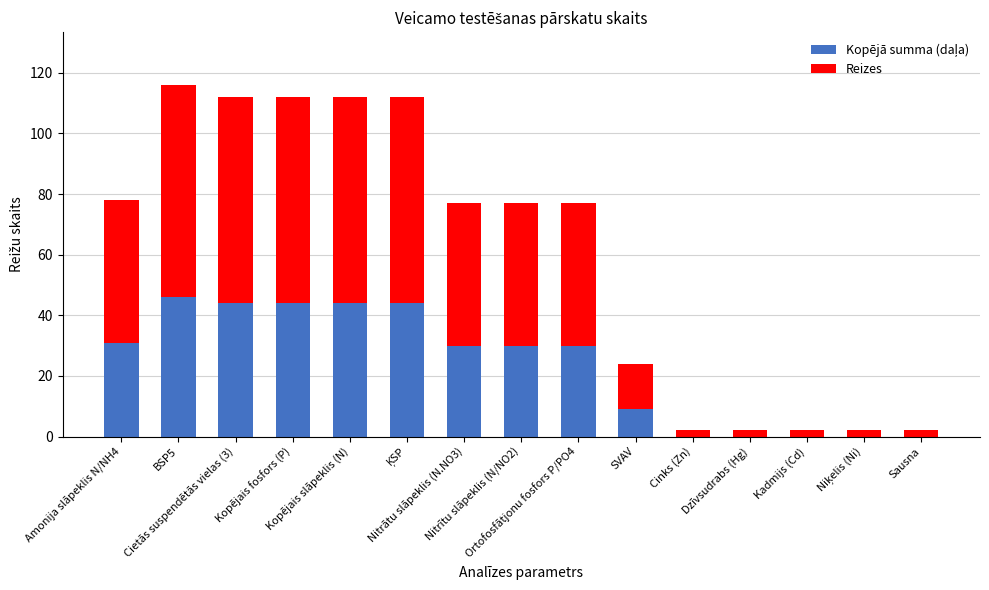

What is the average value of the Kopējā summa (daļa) series?

23